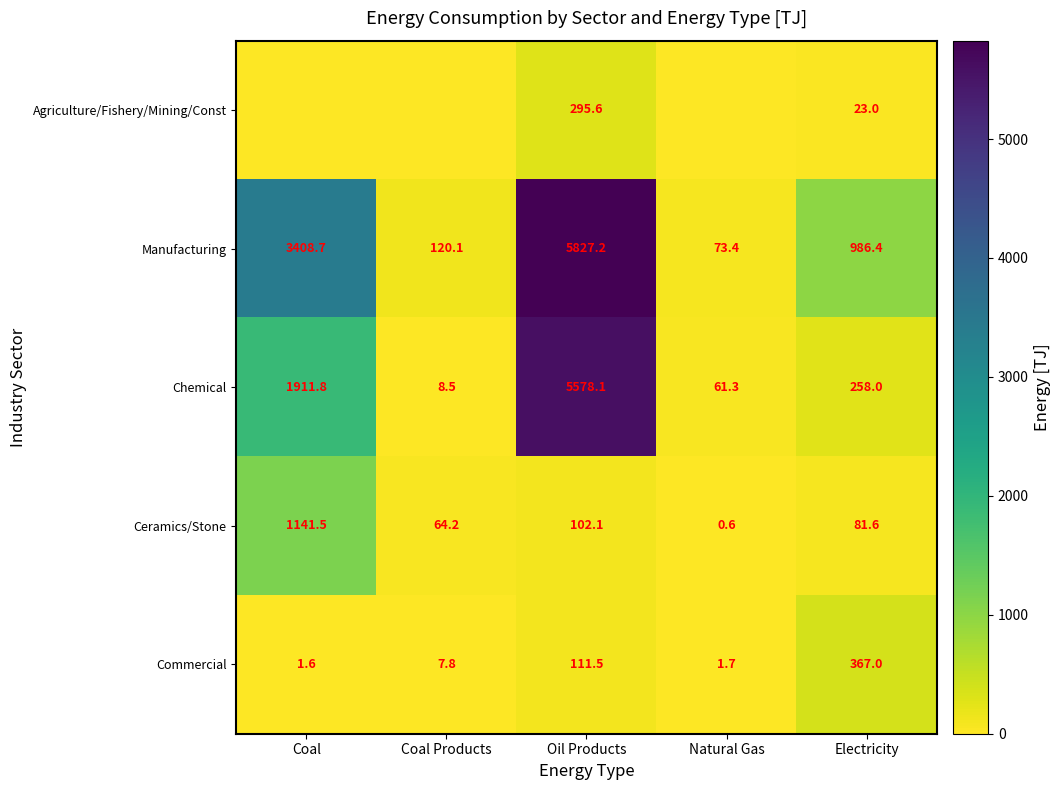

What is the sum of all Manufacturing values?

10415.8